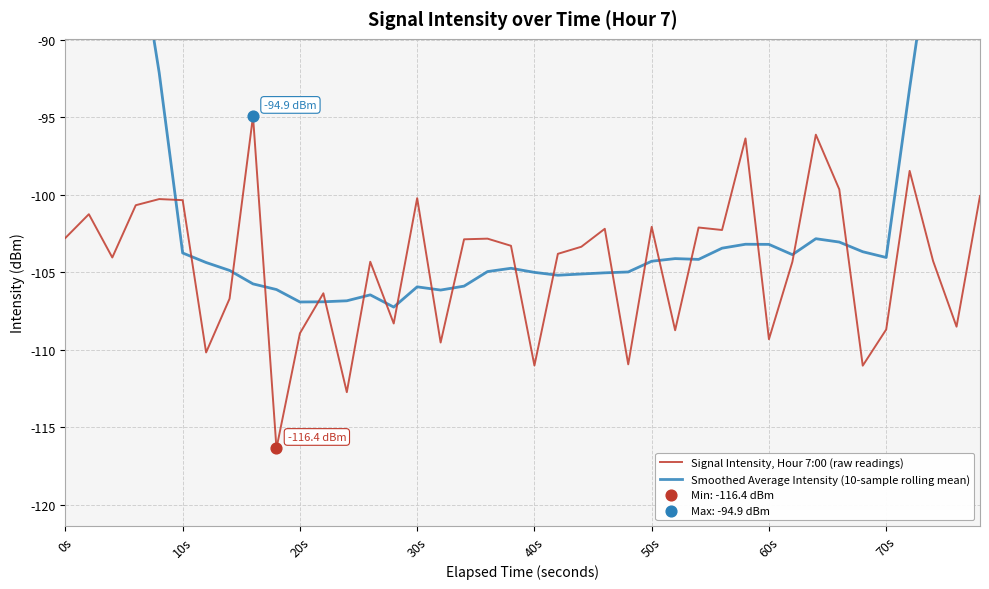

The value of Signal Intensity, Hour 7:00 (raw readings) at 70s is -169.9. True or false?

False